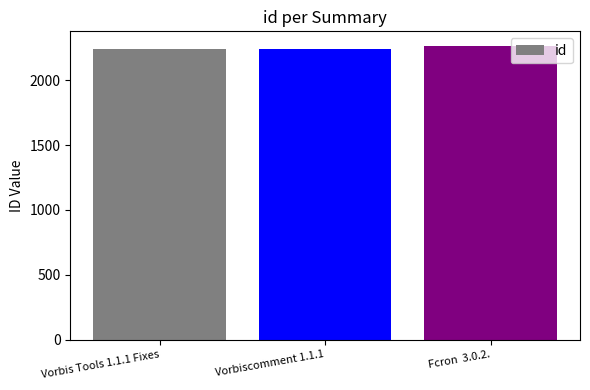

What is the change in value from Vorbiscomment 1.1.1 to Fcron  3.0.2.?

+20